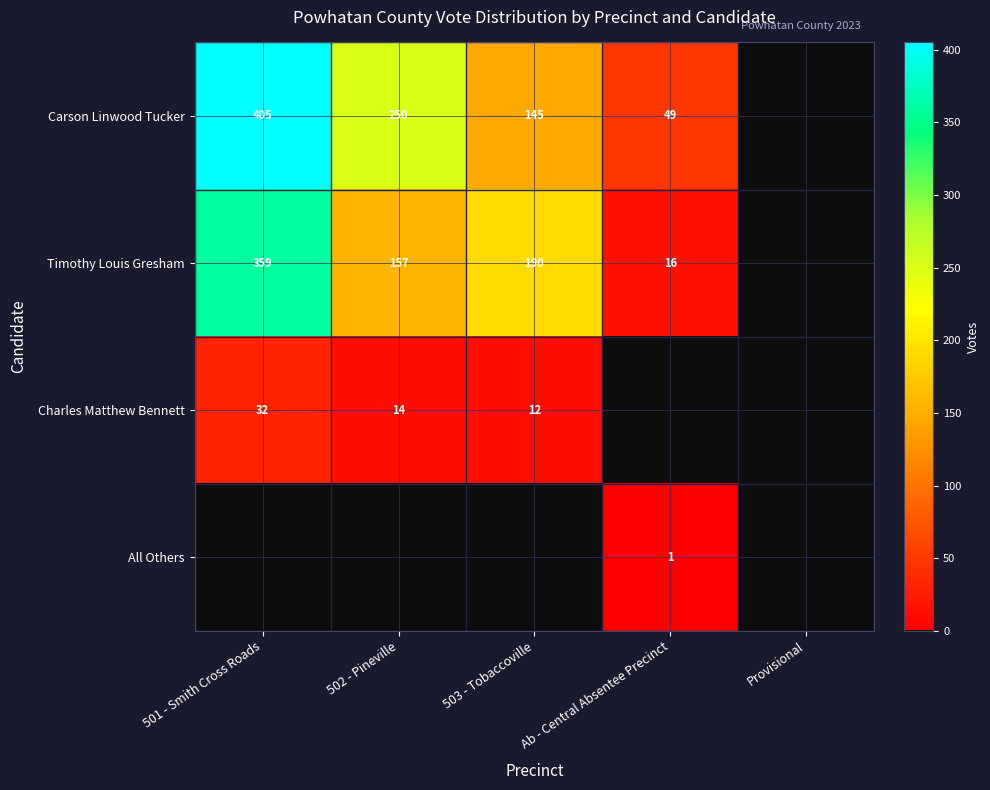

The value of Carson Linwood Tucker at 502 - Pineville is 381. True or false?

False